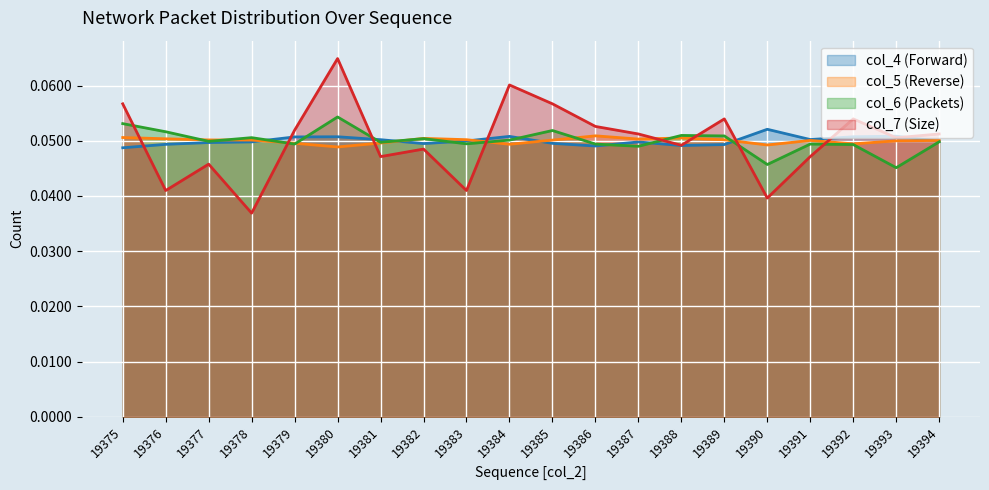

How many intersections are there between col_4 and col_7?

8